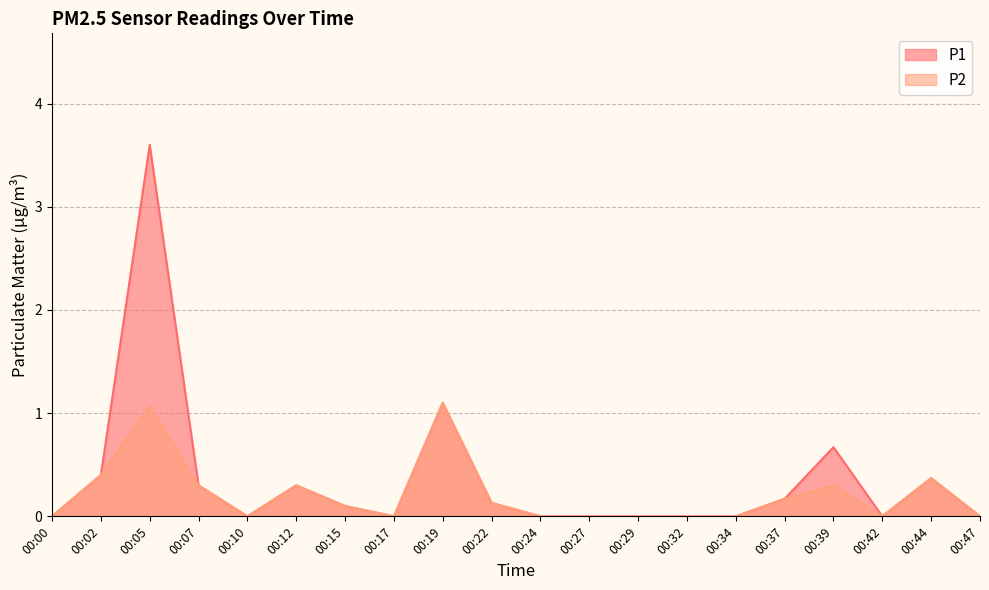

What are all the series names shown in the legend?

P1, P2